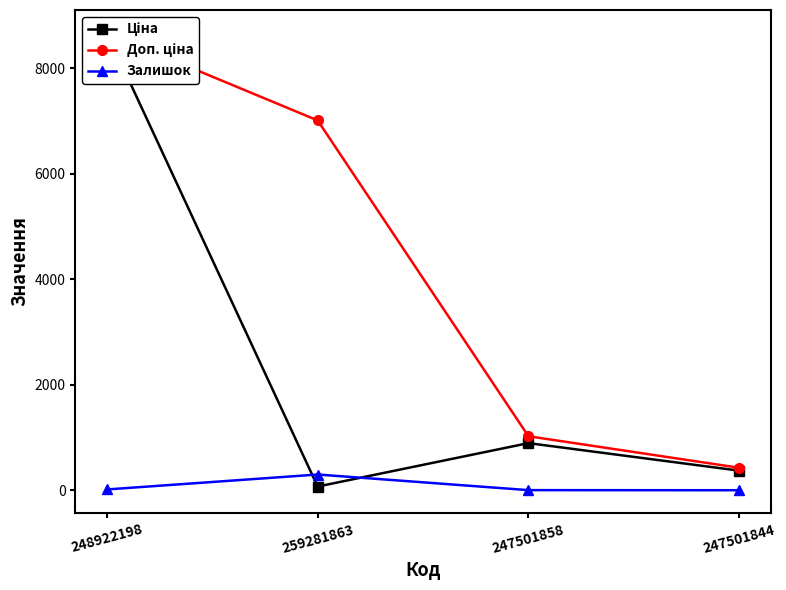

Where does the Ціна series first go above 893?

248922198